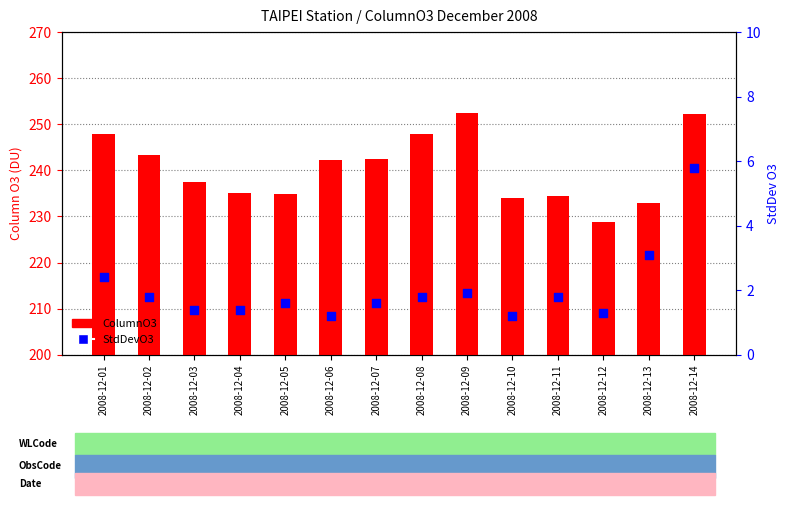

Which series contains the lowest Y value?

StdDevO3